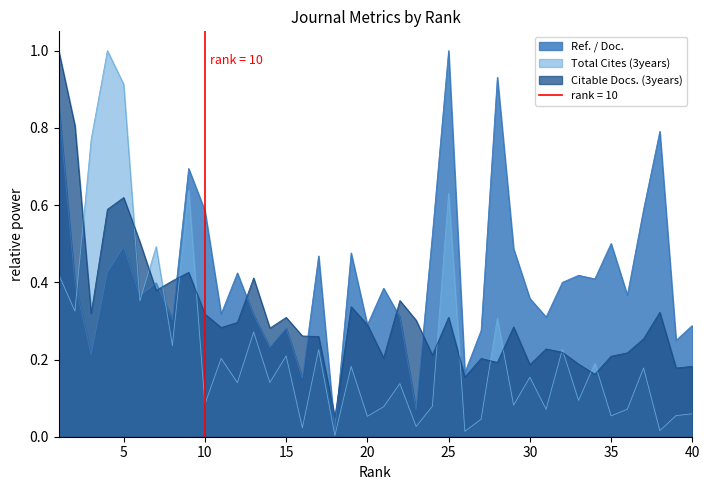

Between which two adjacent categories do Citable Docs. (3years) and Ref. / Doc. first intersect?

6 and 7